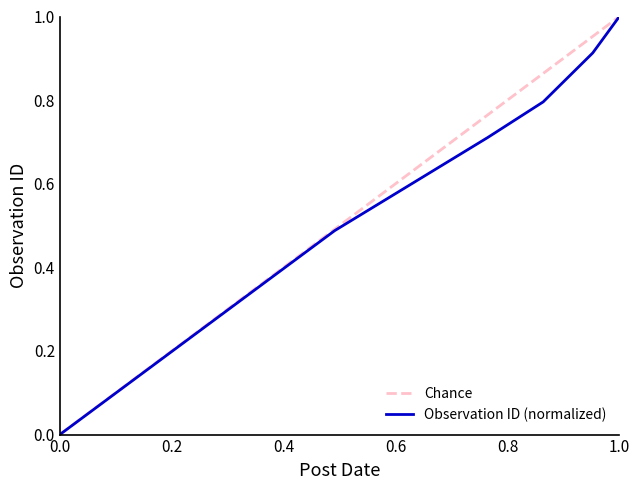

The Observation ID (normalized) series shows -0.5 at 0.0. True or false?

False